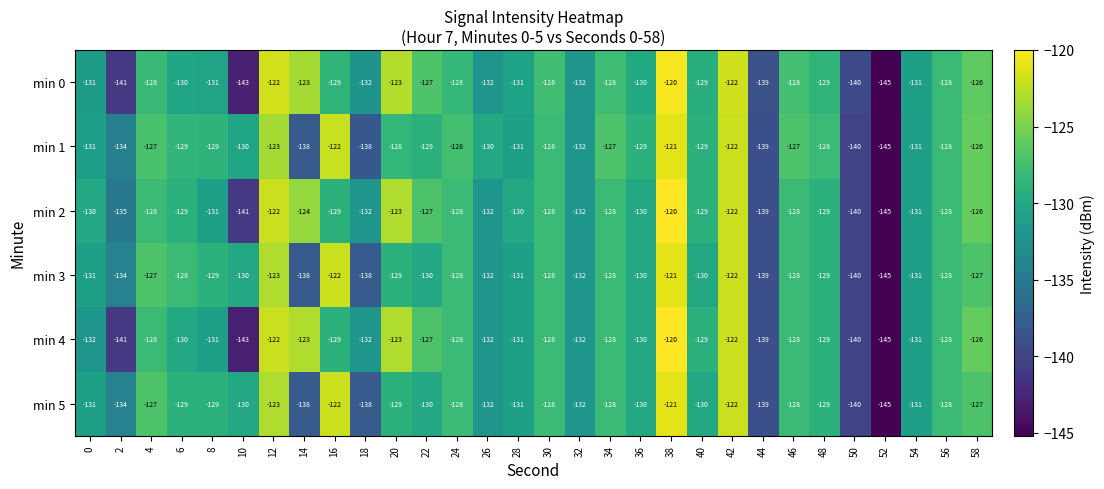

Is it true that min 3 equals -47 at 2?

False